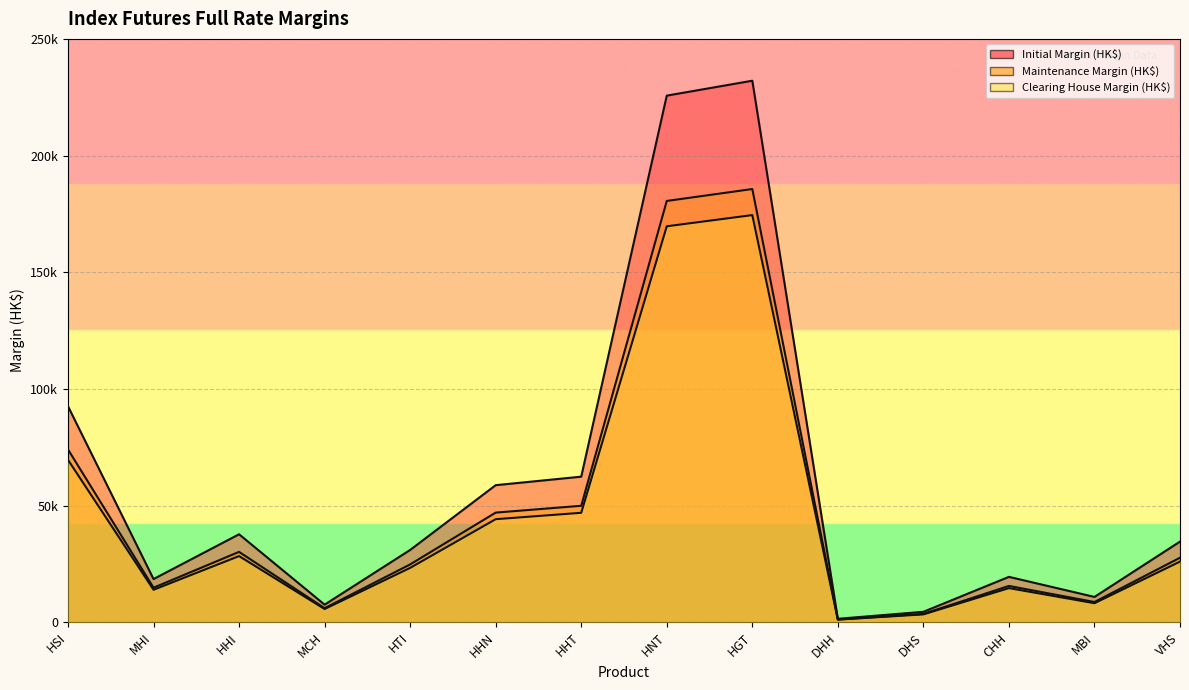

At which label does Maintenance Margin (HK$) reach its minimum?

DHH